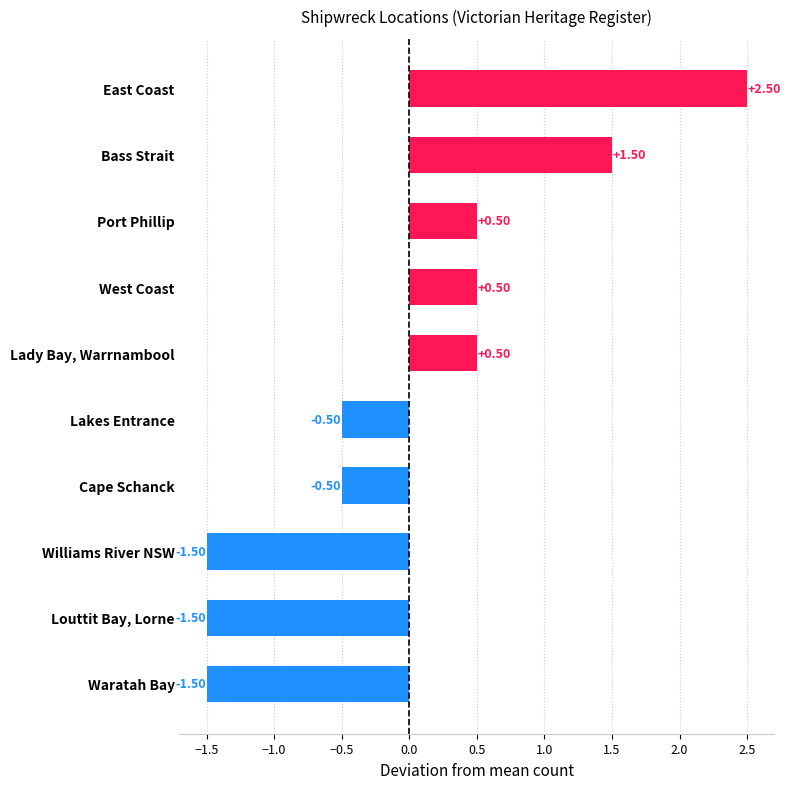

How many values are below zero?

5